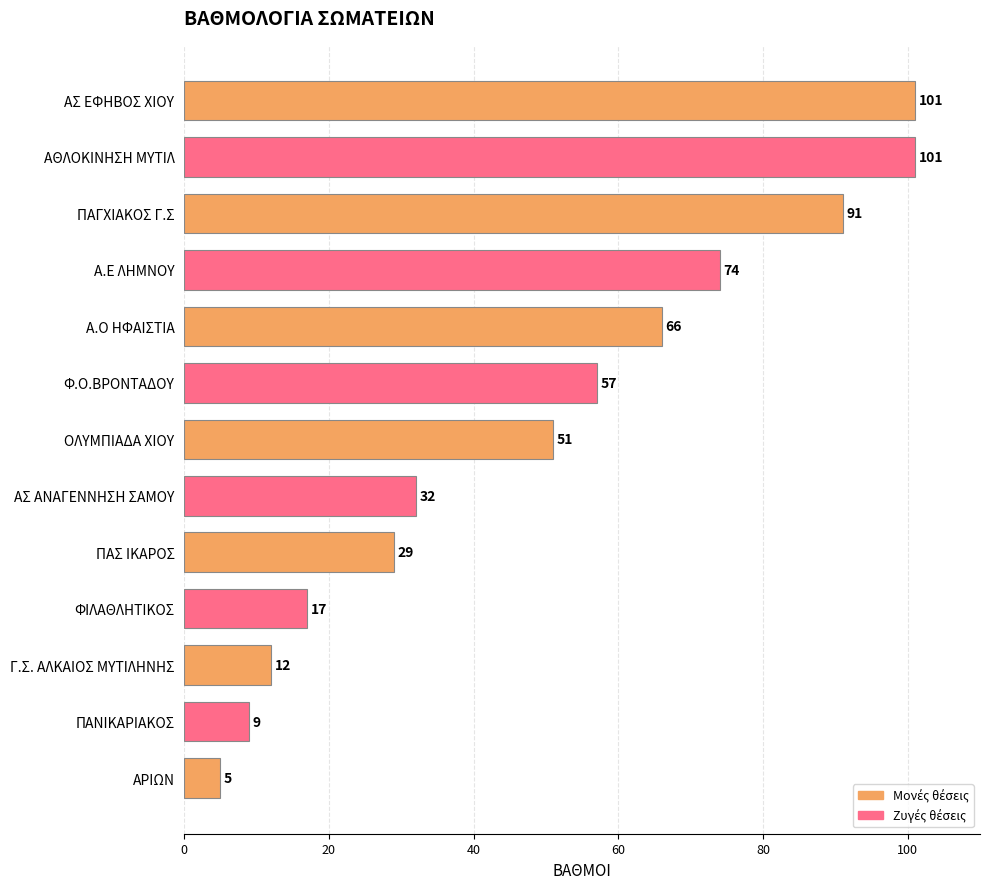

What is the change in value from ΟΛΥΜΠΙΑΔΑ ΧΙΟΥ to ΠΑΝΙΚΑΡΙΑΚΟΣ?

-42